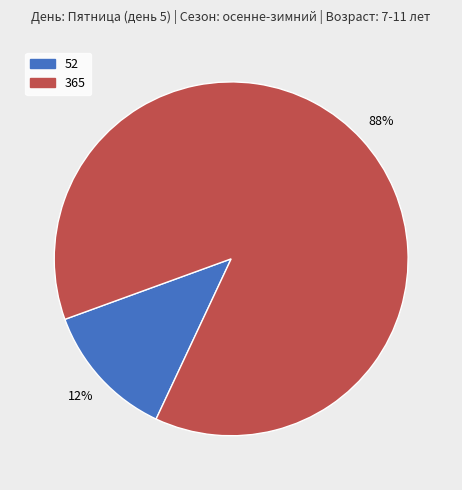

To the nearest percent, what percentage of the pie is 365?

88%